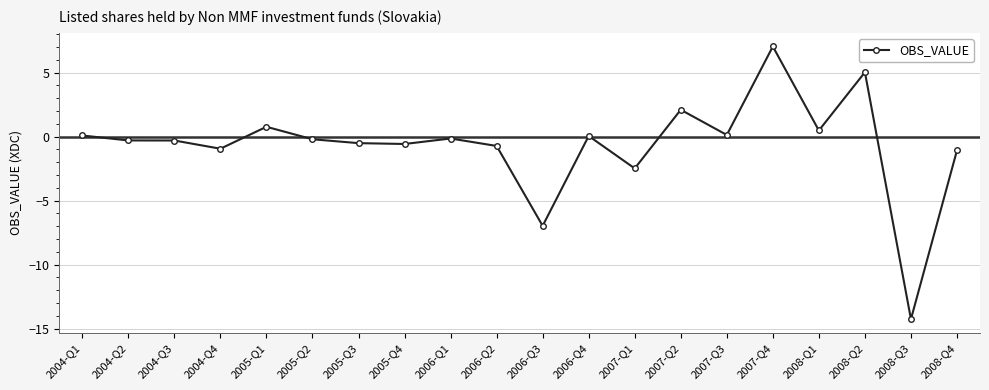

True or false: the data has more than 0 interior local peaks.

True